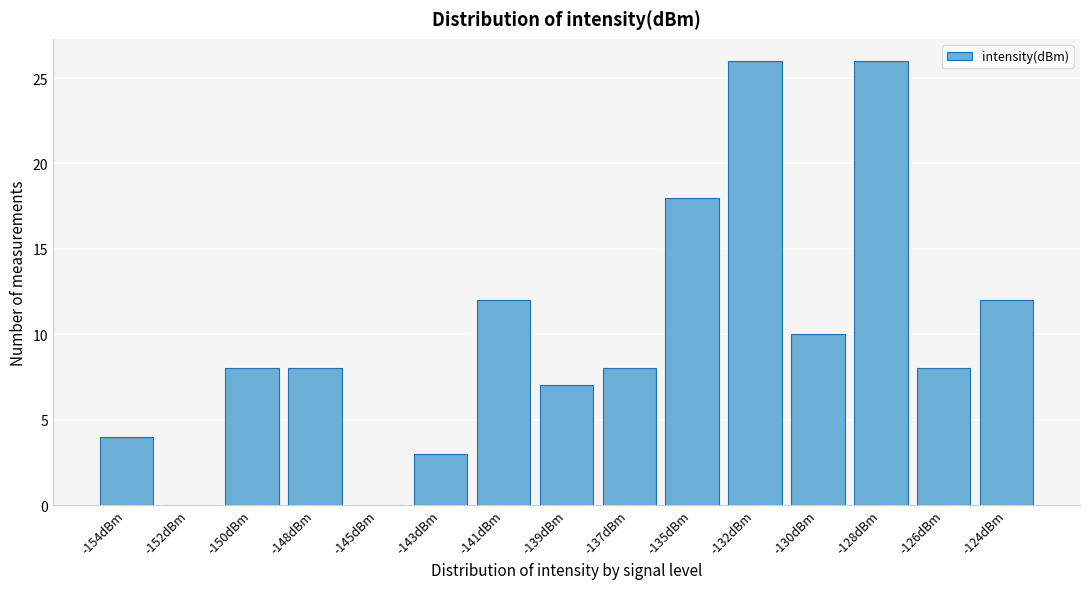

Reading left to right, list all the values displayed in this chart.

-154dBm=4	-152dBm=0	-150dBm=8	-148dBm=8	-145dBm=0	-143dBm=3	-141dBm=12	-139dBm=7	-137dBm=8	-135dBm=18	-132dBm=26	-130dBm=10	-128dBm=26	-126dBm=8	-124dBm=12